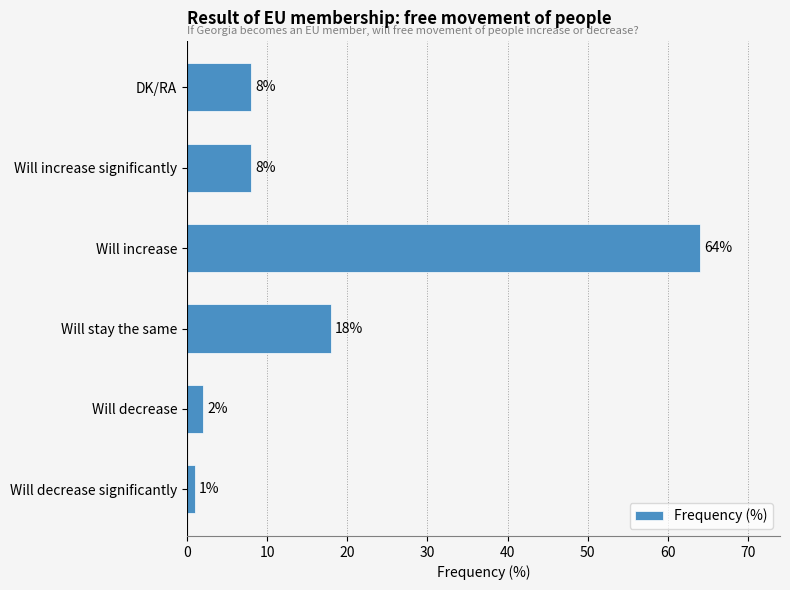

Reading bottom to top, extract all data points from this chart.

Will decrease significantly=1	Will decrease=2	Will stay the same=18	Will increase=64	Will increase significantly=8	DK/RA=8